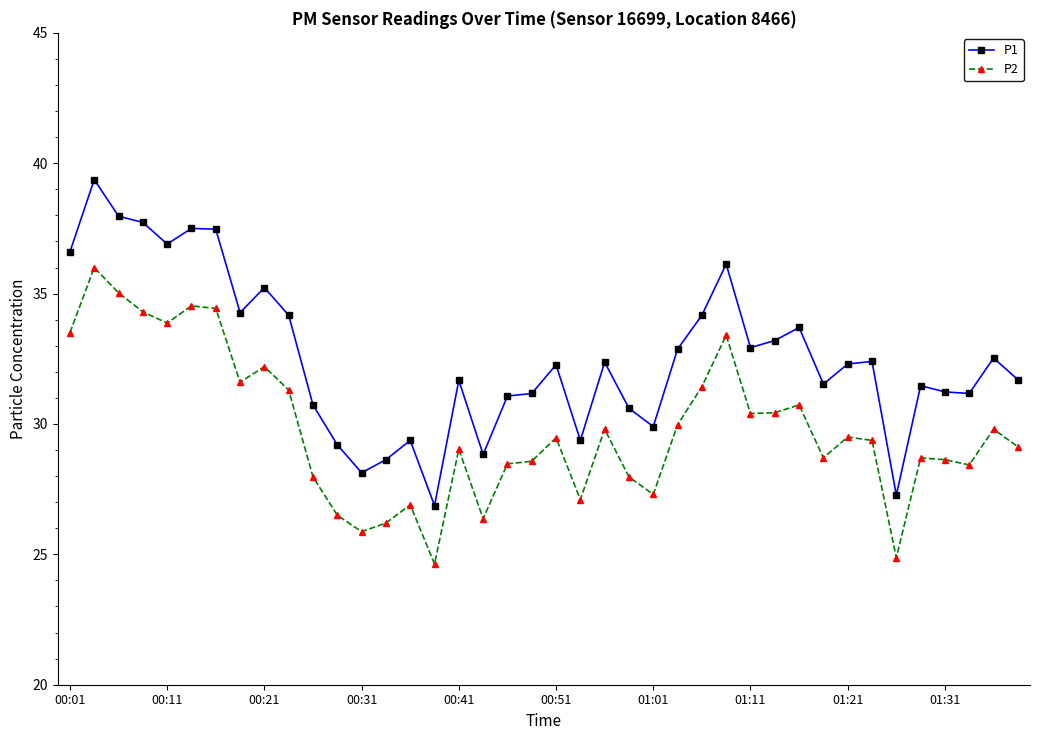

How many values in the P1 series exceed 32?

21